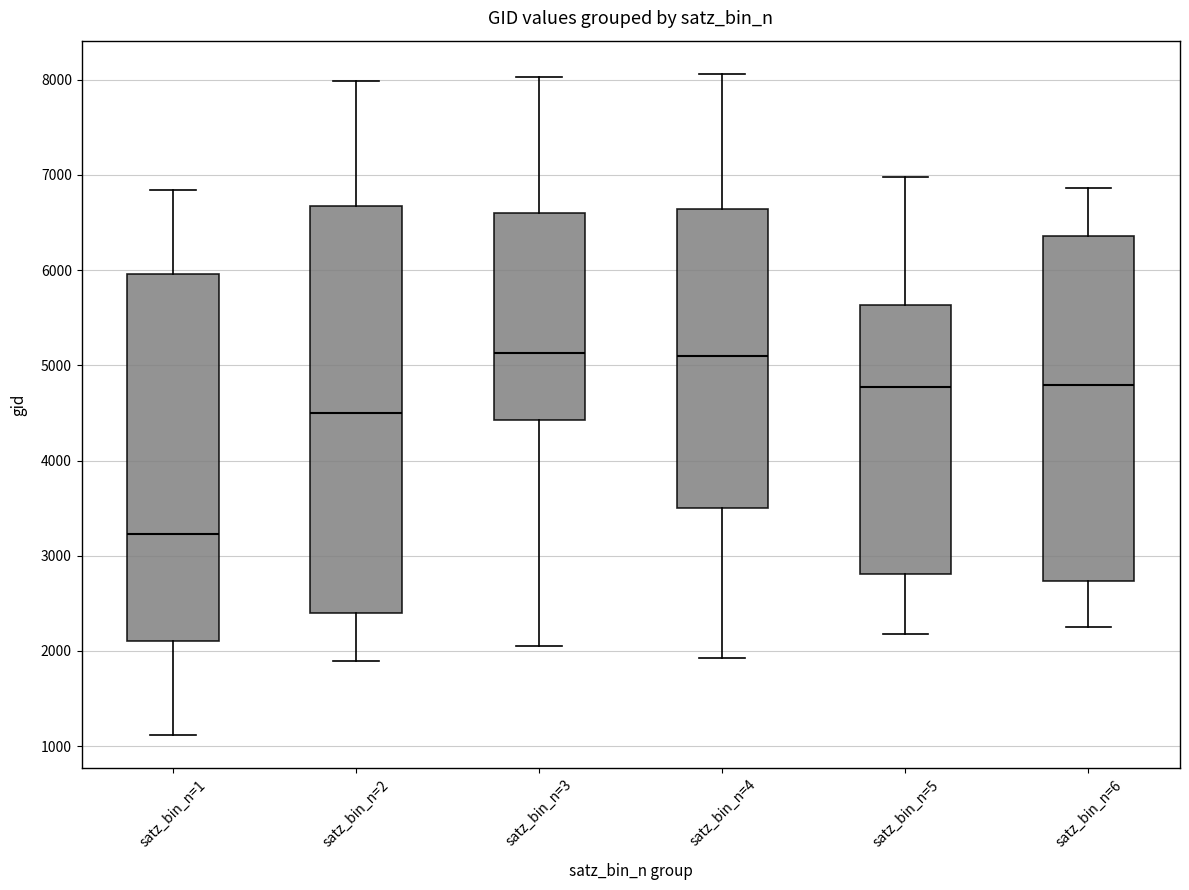

Comparing the boxes themselves (not the whiskers), which one is the tallest?

satz_bin_n=2